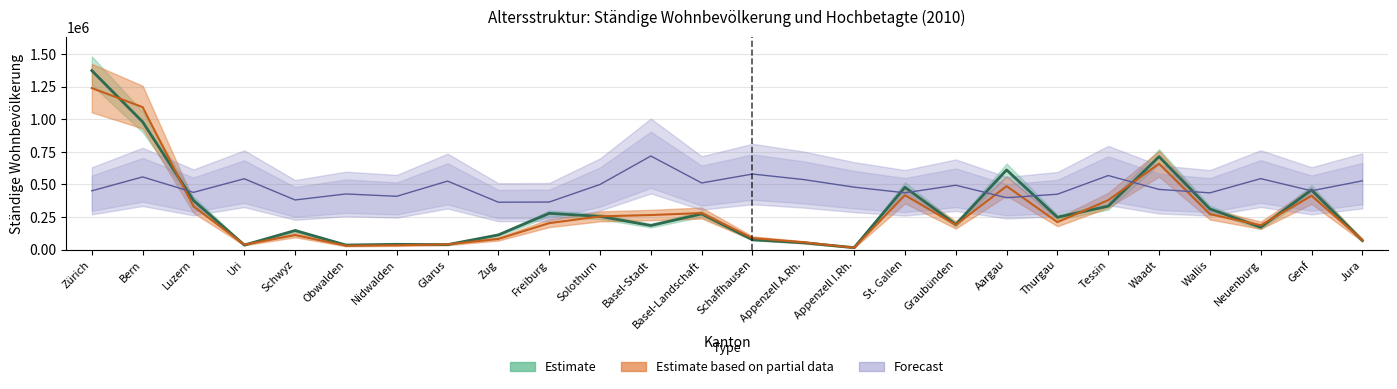

What is the sum of all Anzahl hochbetagter Einwohner values?

7458920.0